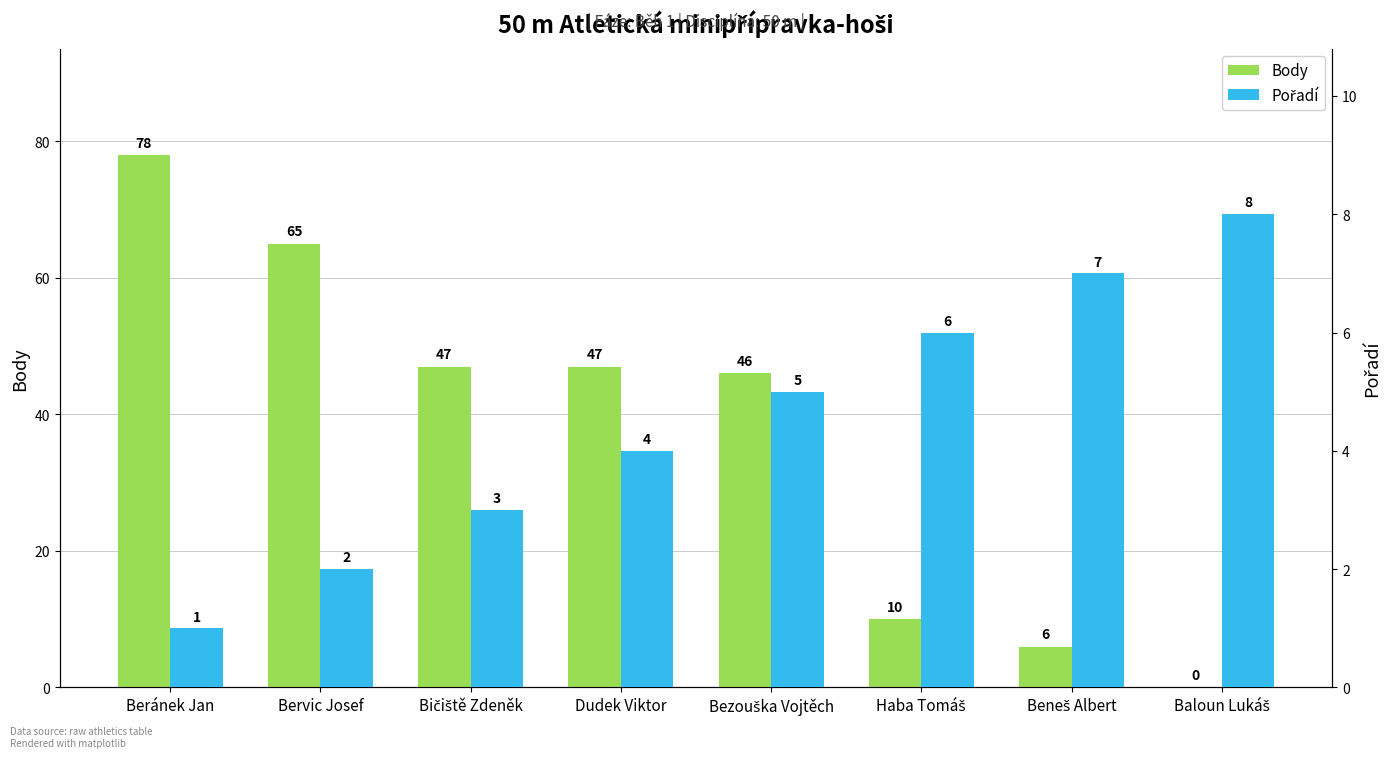

What is the maximum value for Body?

78